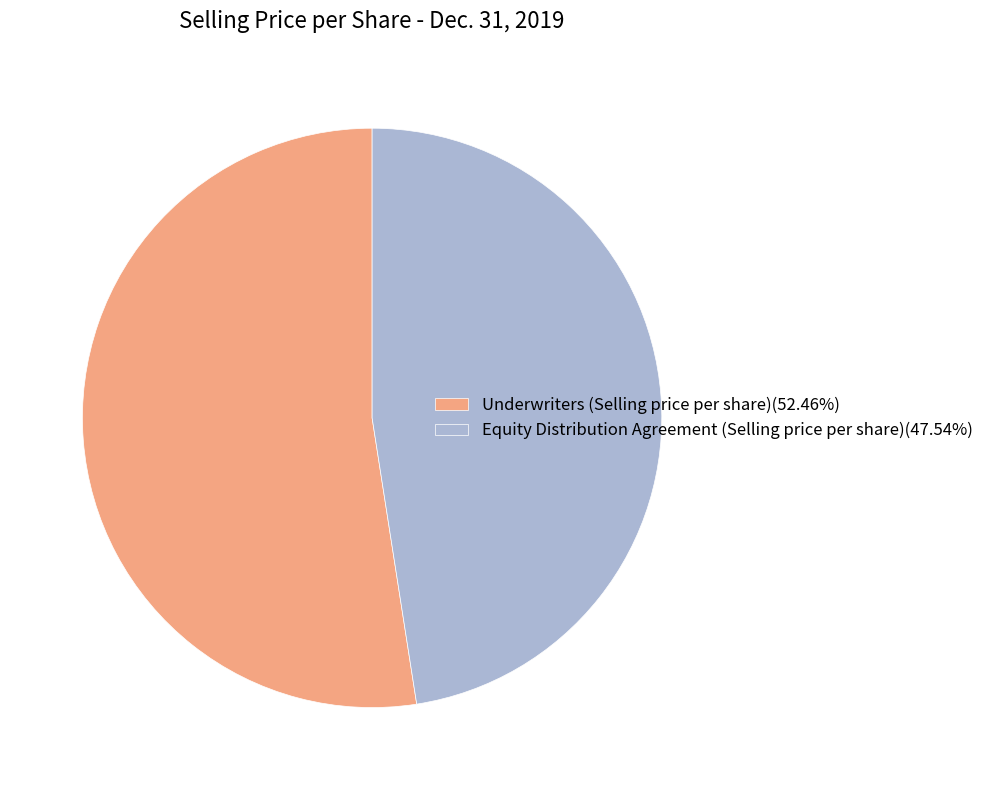

Approximately how many times larger is the value at Underwriters (Selling price per share)(52.46%) compared to Equity Distribution Agreement (Selling price per share)(47.54%)?

1.1